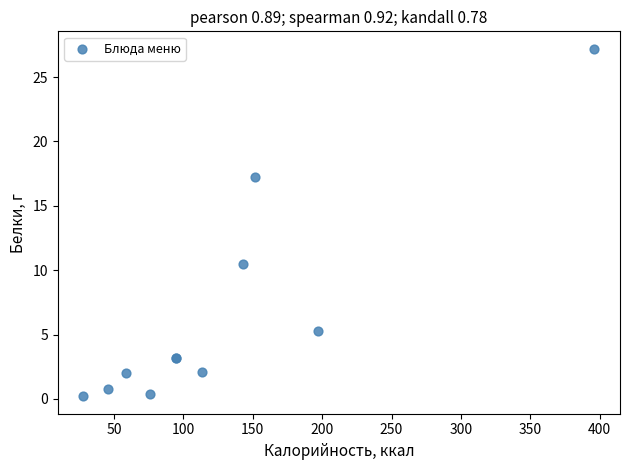

What Y value in the scatter plot is closest to 13?

10.5